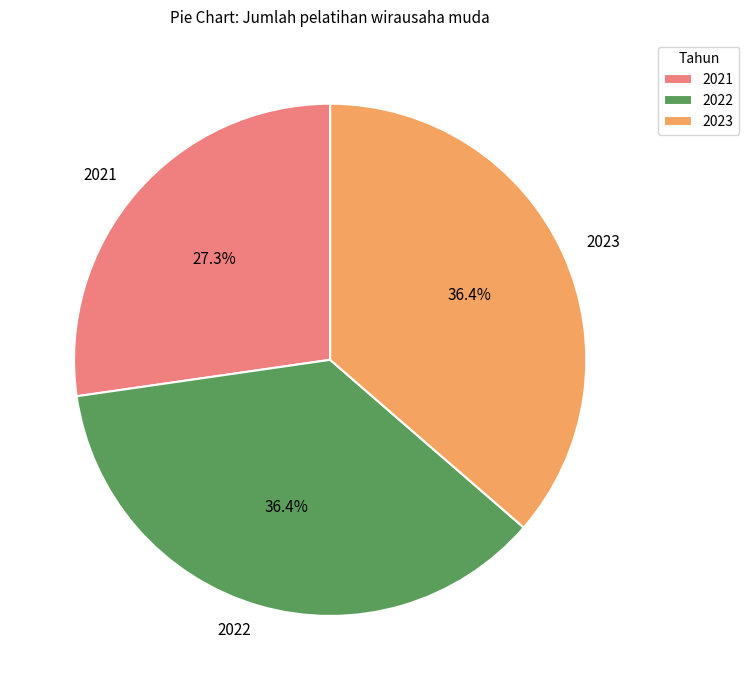

Combined, do 2021 and 2023 account for over 50%?

Yes